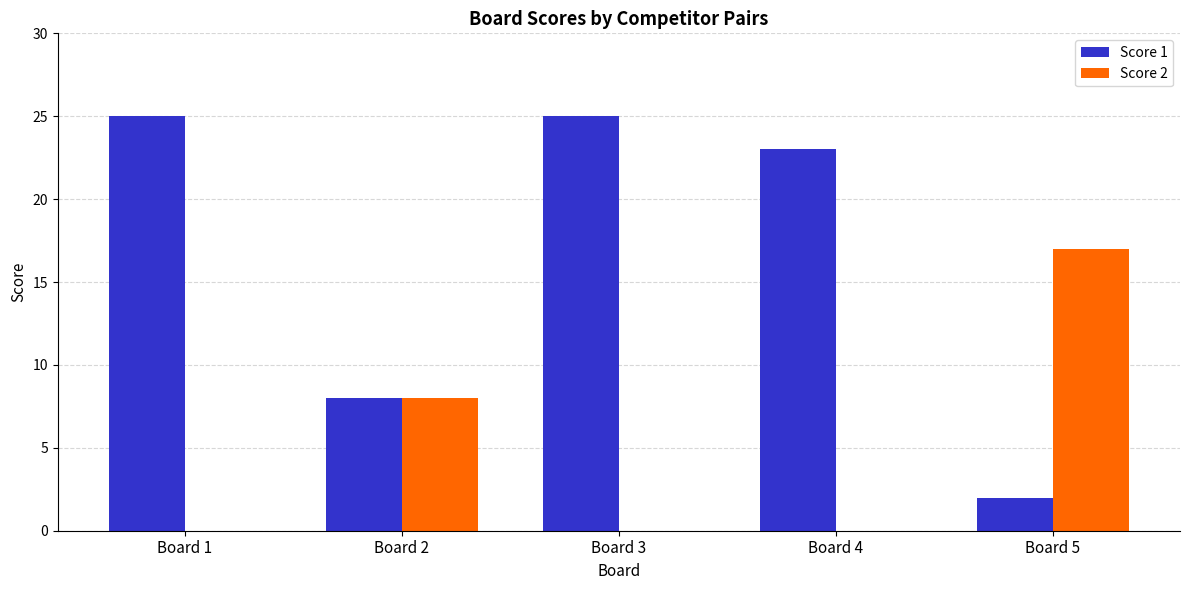

Reading right to left, extract all data points from this chart.

Score 1: 2	23	25	8	25
Score 2: 17	0	0	8	0